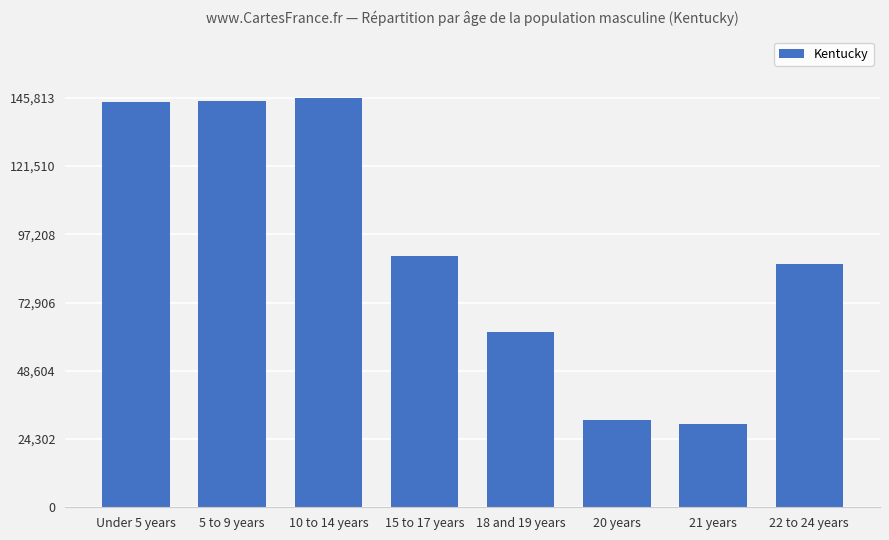

Is it true that the value at 15 to 17 years is 62084?

False